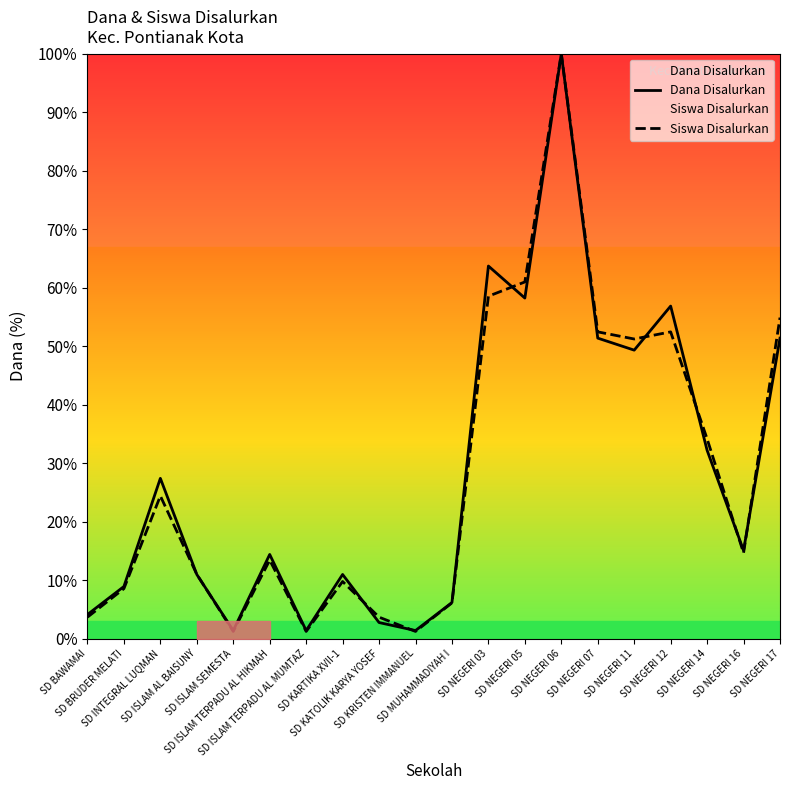

Between SD MUHAMMADIYAH I and SD BAWAMAI, which is larger?

SD MUHAMMADIYAH I